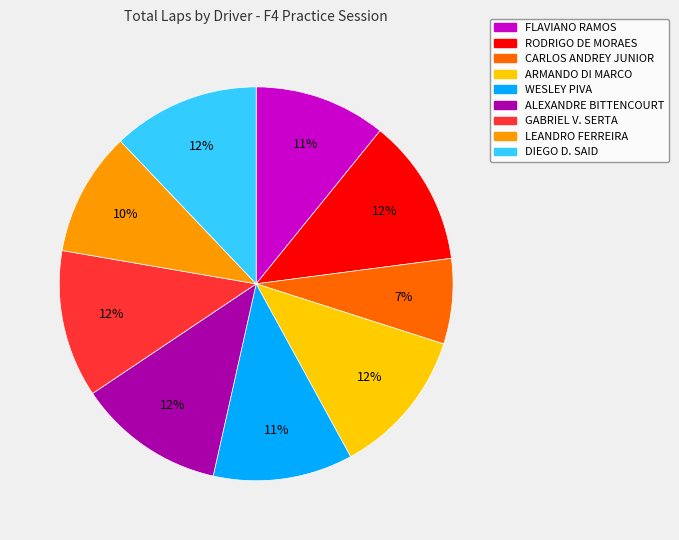

Between WESLEY PIVA and ARMANDO DI MARCO, which is larger?

ARMANDO DI MARCO